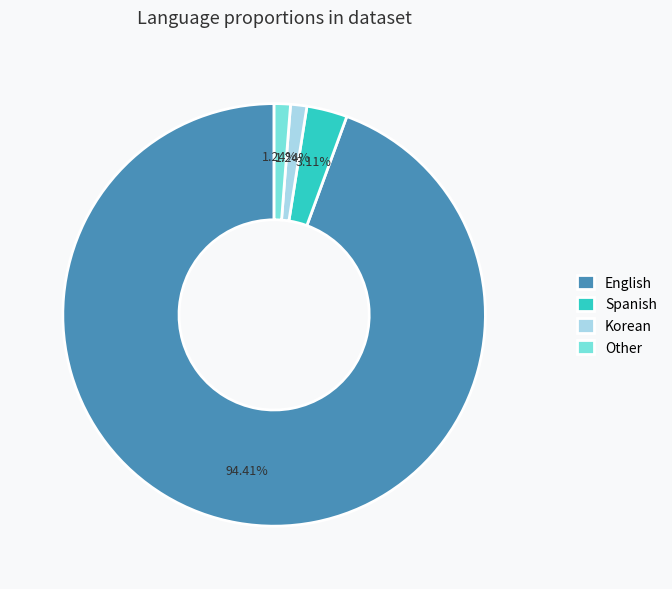

What is the majority slice?

English